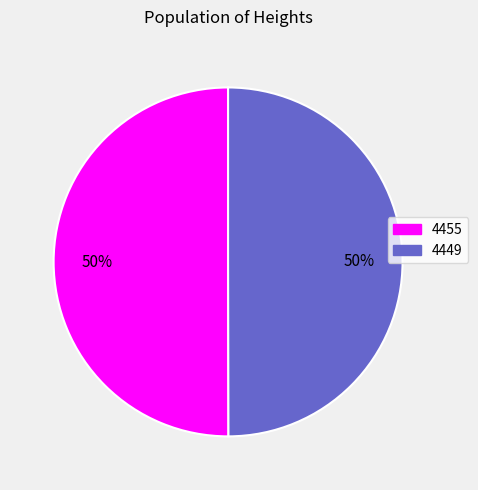

Count the number of slices in the pie.

2